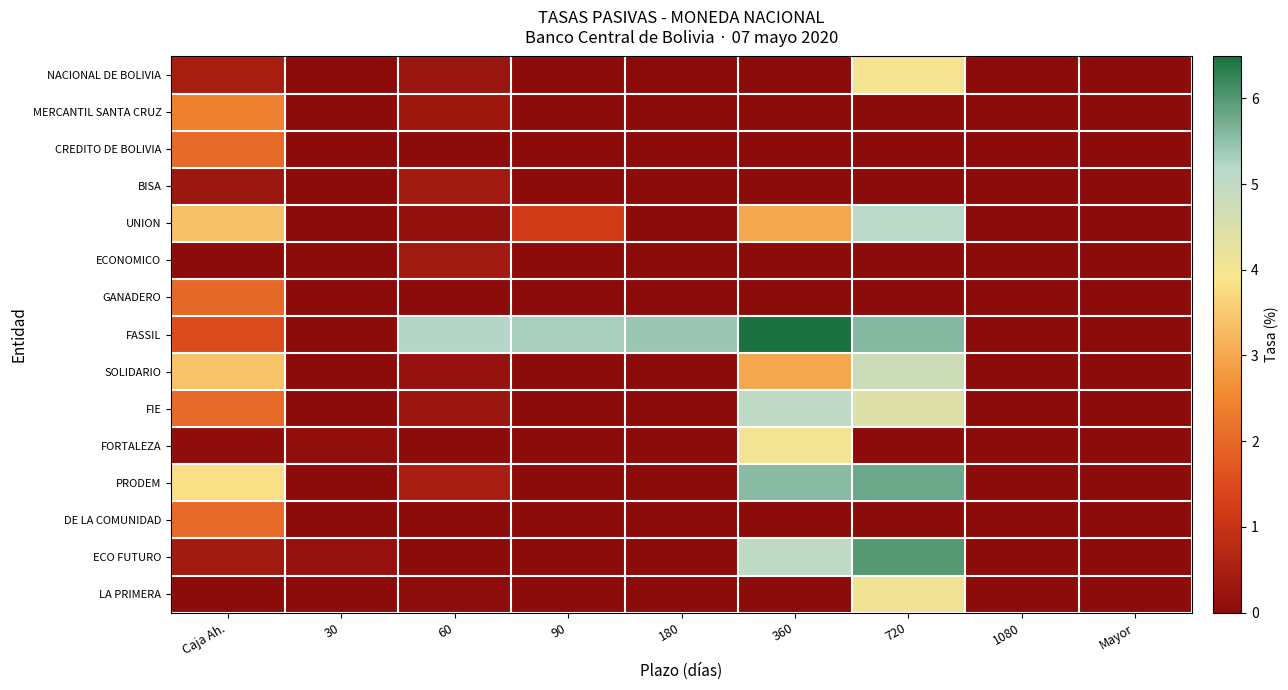

Which series changed the most between Caja Ah. and Mayor?

PRODEM